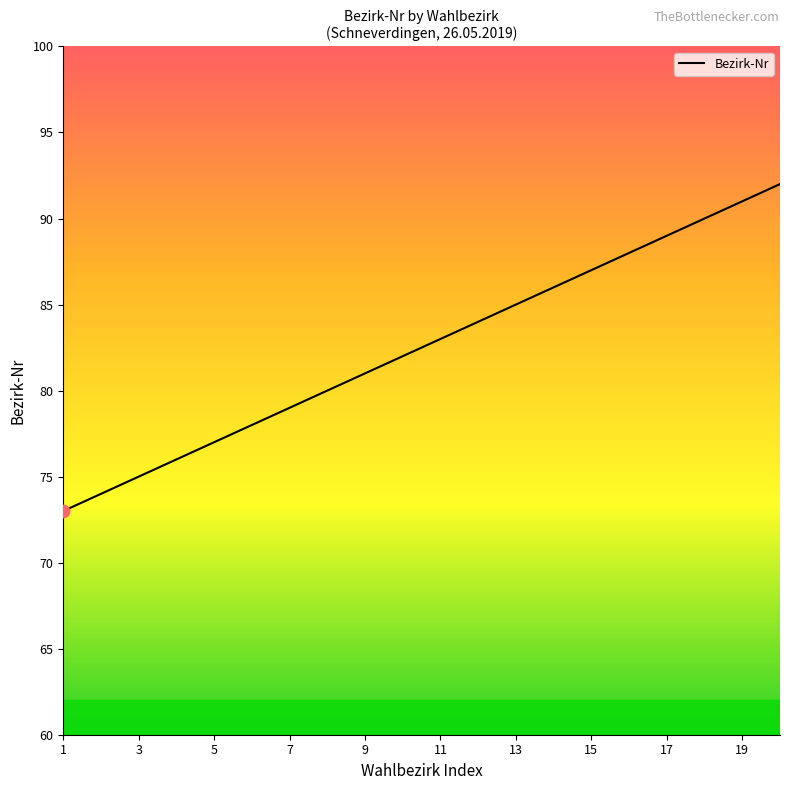

What is the difference between the maximum and minimum values?

19